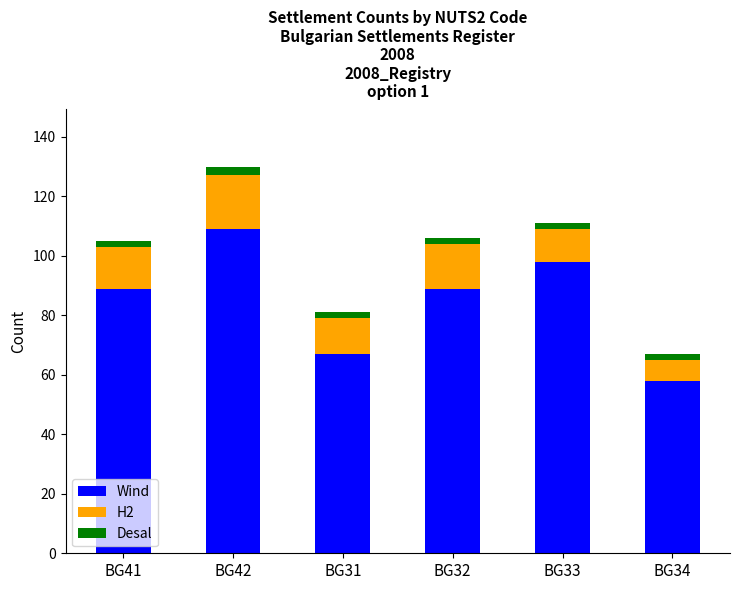

What are all the series names shown in the legend?

Wind, H2, Desal